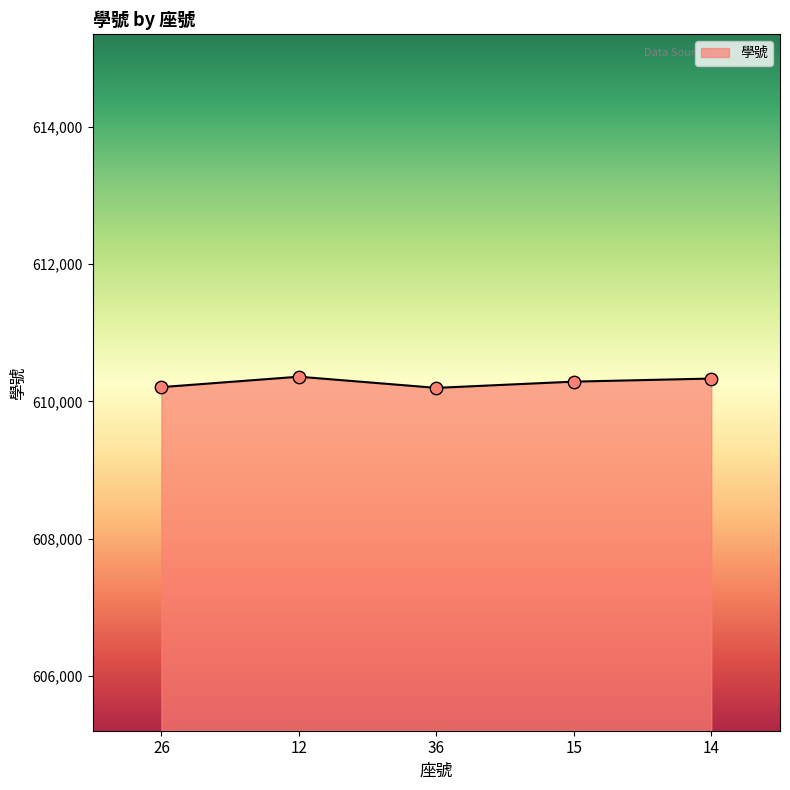

Approximately how many times larger is the value at 15 compared to 36?

1.0